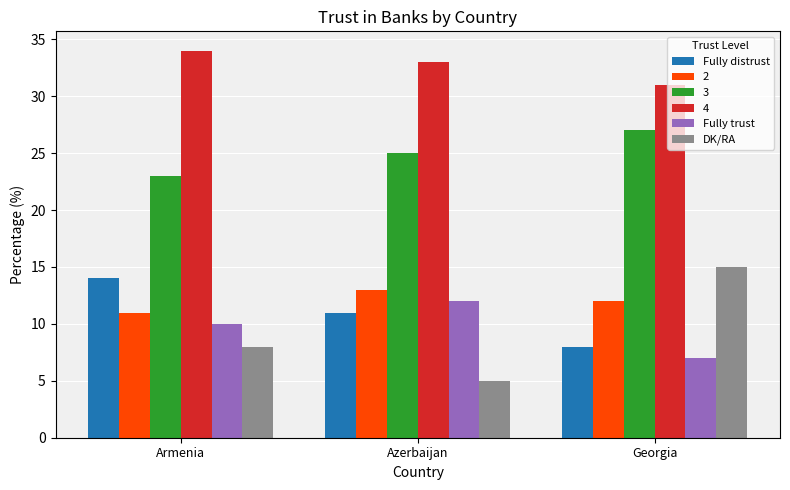

What is the spread (max minus min) of values at Armenia?

26